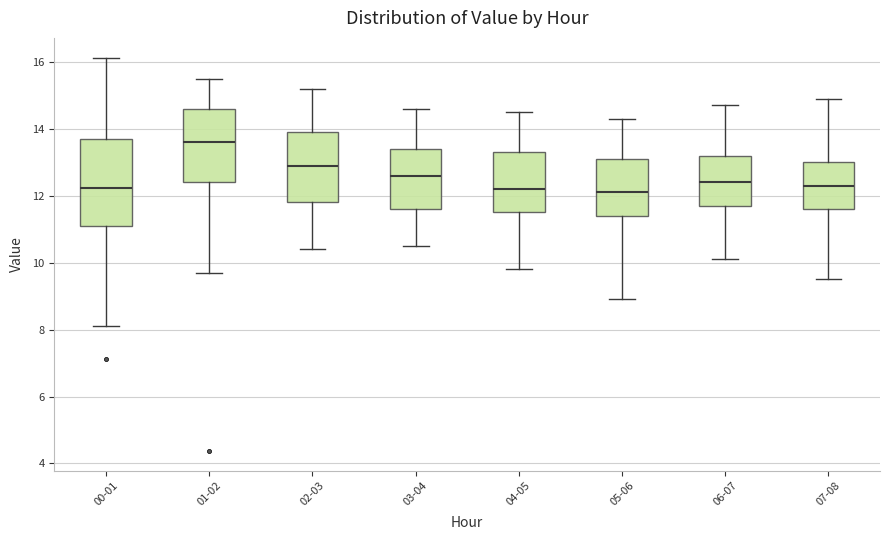

Reading left to right, read every box against the y-axis: the position of its median line, the range the box covers, and the ends of its whiskers. The values are not printed on the chart, so give them approximately, as read against the axis.

00-01: median 12.2, box 11.2 to 13.8, whiskers 8.2 to 16.2
01-02: median 13.6, box 12.4 to 14.6, whiskers 9.8 to 15.6
02-03: median 13.0, box 11.8 to 14.0, whiskers 10.4 to 15.2
03-04: median 12.6, box 11.6 to 13.4, whiskers 10.6 to 14.6
04-05: median 12.2, box 11.6 to 13.4, whiskers 9.8 to 14.6
05-06: median 12.2, box 11.4 to 13.2, whiskers 9.0 to 14.4
06-07: median 12.4, box 11.8 to 13.2, whiskers 10.2 to 14.8
07-08: median 12.4, box 11.6 to 13.0, whiskers 9.6 to 15.0